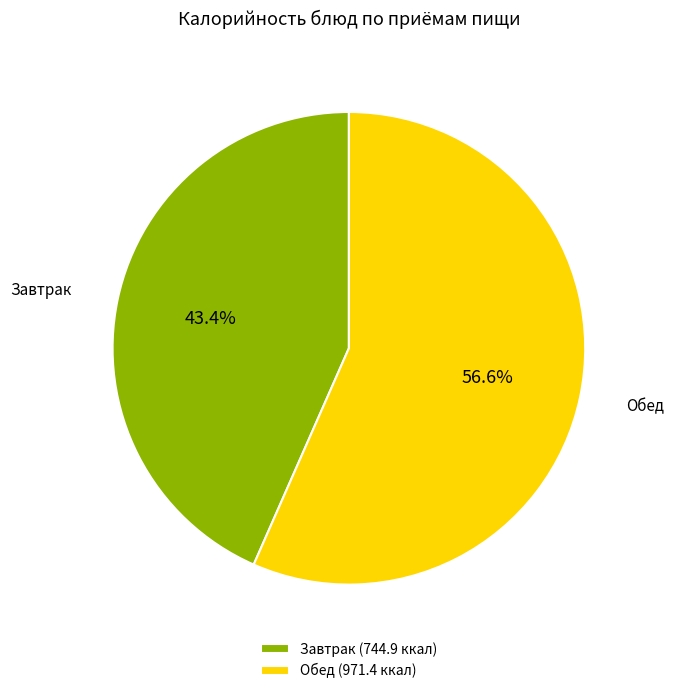

What is the largest slice in the pie chart?

Обед